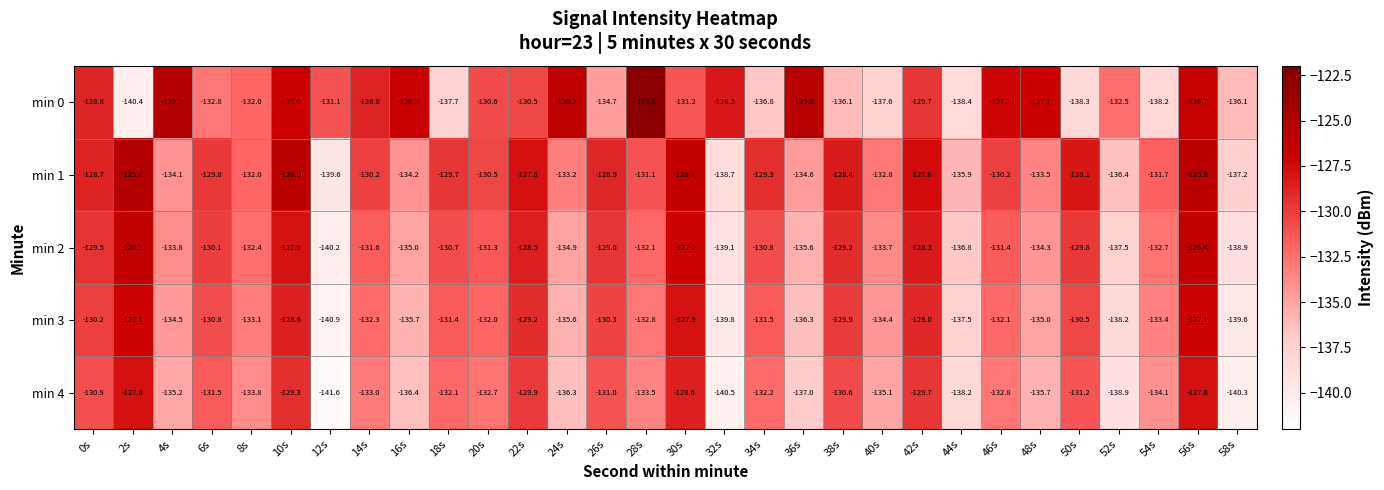

Which series has the widest spread of values?

min 0